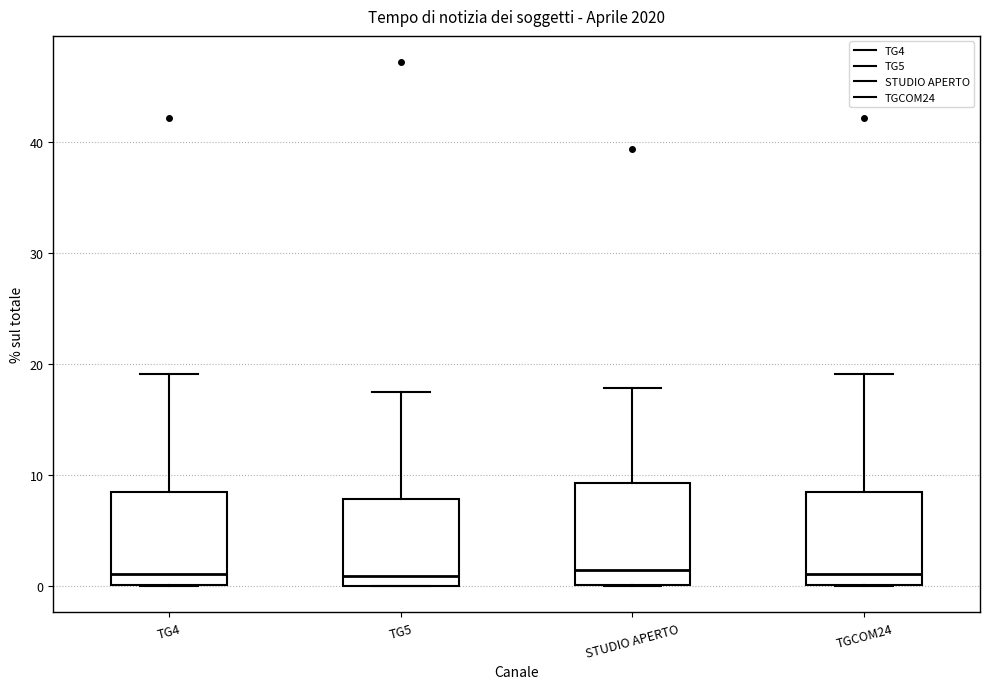

Where is the lower edge of the box for STUDIO APERTO on the y-axis? The values are not printed on the chart, so give them approximately, as read against the axis.

0